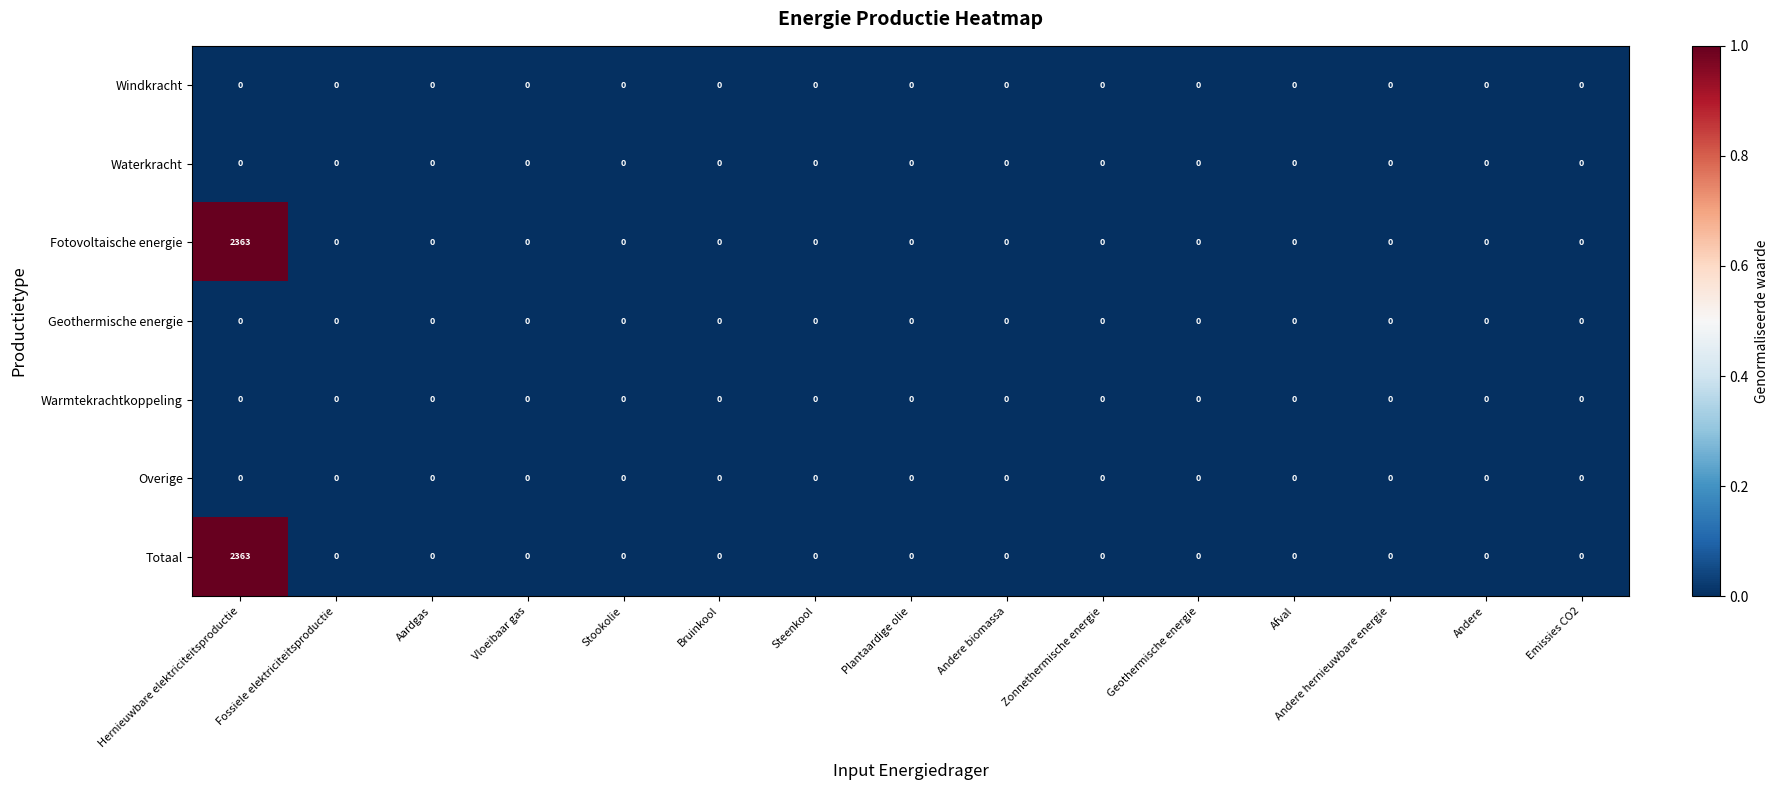

The Totaal series shows 977 at Vloeibaar gas. True or false?

False